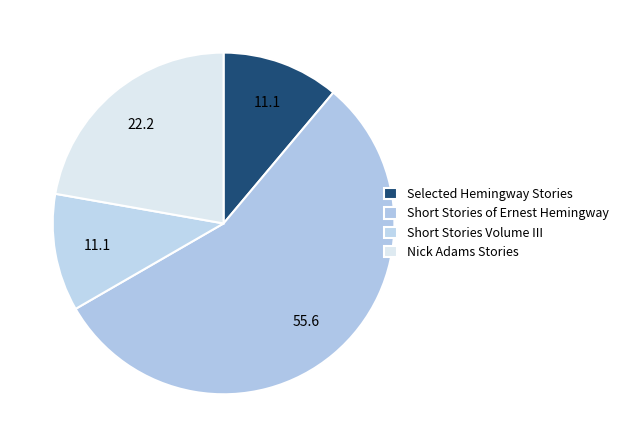

The Short Stories Volume III slice represents 26% of the pie. True or false?

False